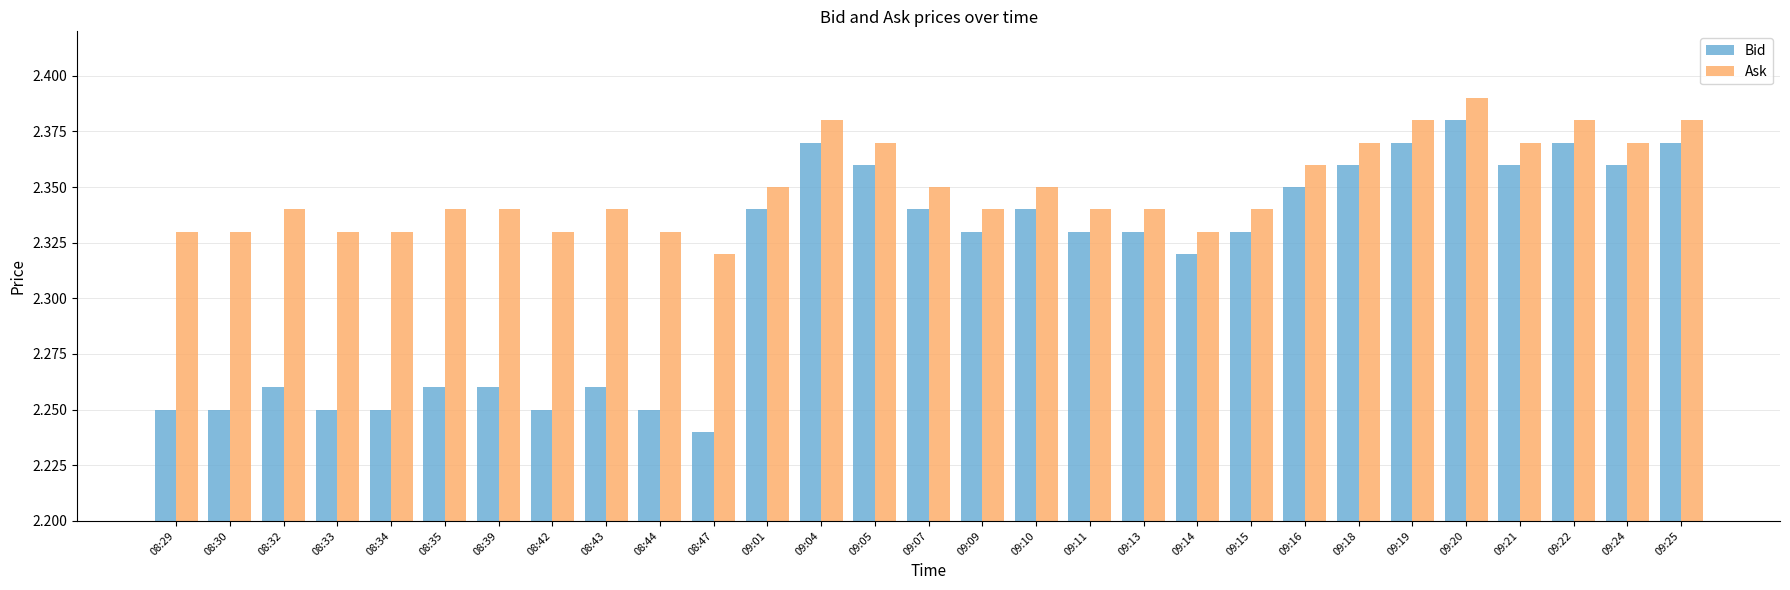

How many groups of bars are there?

29